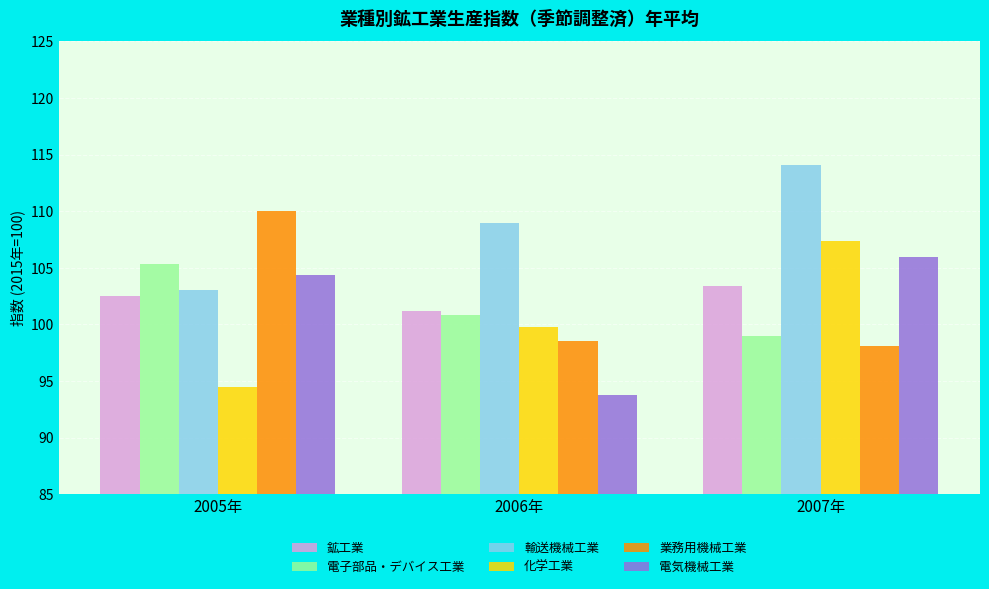

What is the difference between the maximum and minimum values in the 電気機械工業 series?

12.2